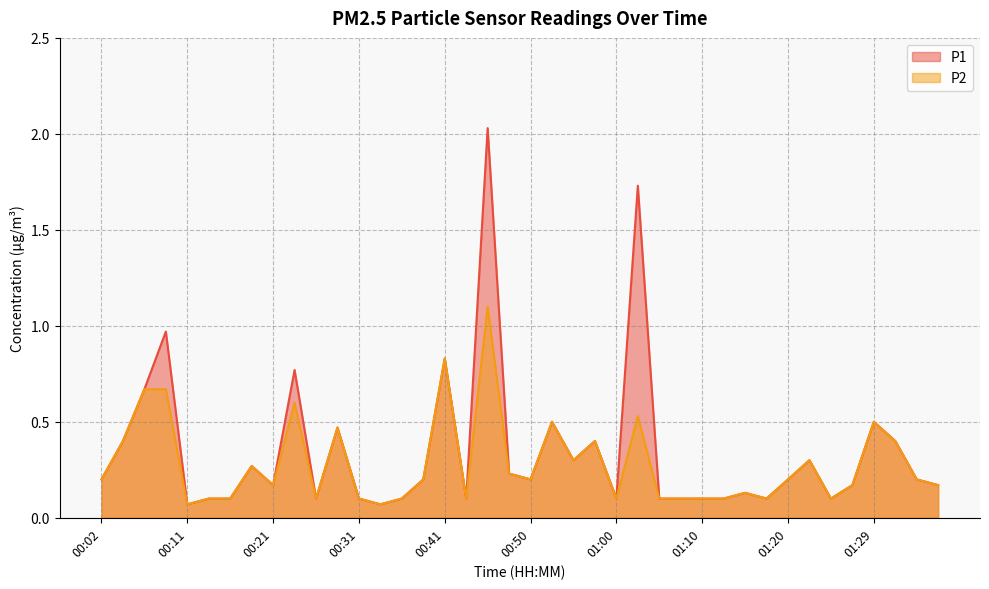

Reading left to right, list all the values displayed in this chart.

P1: 0.2	0.4	0.7	1.0	0.1	0.1	0.1	0.3	0.2	0.8	0.1	0.5	0.1	0.1	0.1	0.2	0.8	0.1	2.0	0.2	0.2	0.5	0.3	0.4	0.1	1.7	0.1	0.1	0.1	0.1	0.1	0.1	0.2	0.3	0.1	0.2	0.5	0.4	0.2	0.2
P2: 0.2	0.4	0.7	0.7	0.1	0.1	0.1	0.3	0.2	0.6	0.1	0.5	0.1	0.1	0.1	0.2	0.8	0.1	1.1	0.2	0.2	0.5	0.3	0.4	0.1	0.5	0.1	0.1	0.1	0.1	0.1	0.1	0.2	0.3	0.1	0.2	0.5	0.4	0.2	0.2